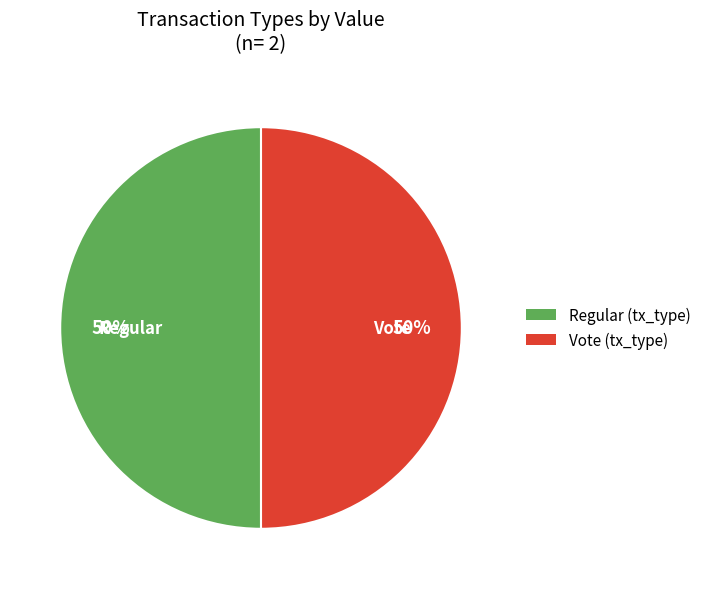

To the nearest percent, what is the average slice percentage?

50%